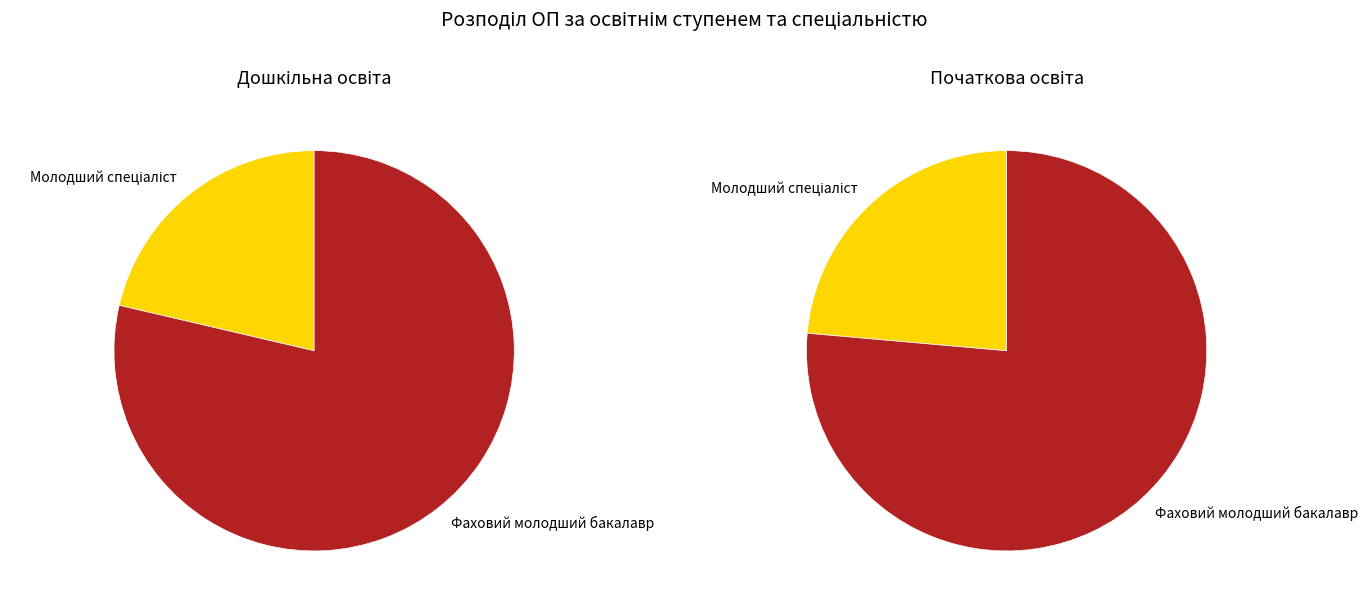

True or false: Дошкільна освіта accounts for 61% of the total.

False